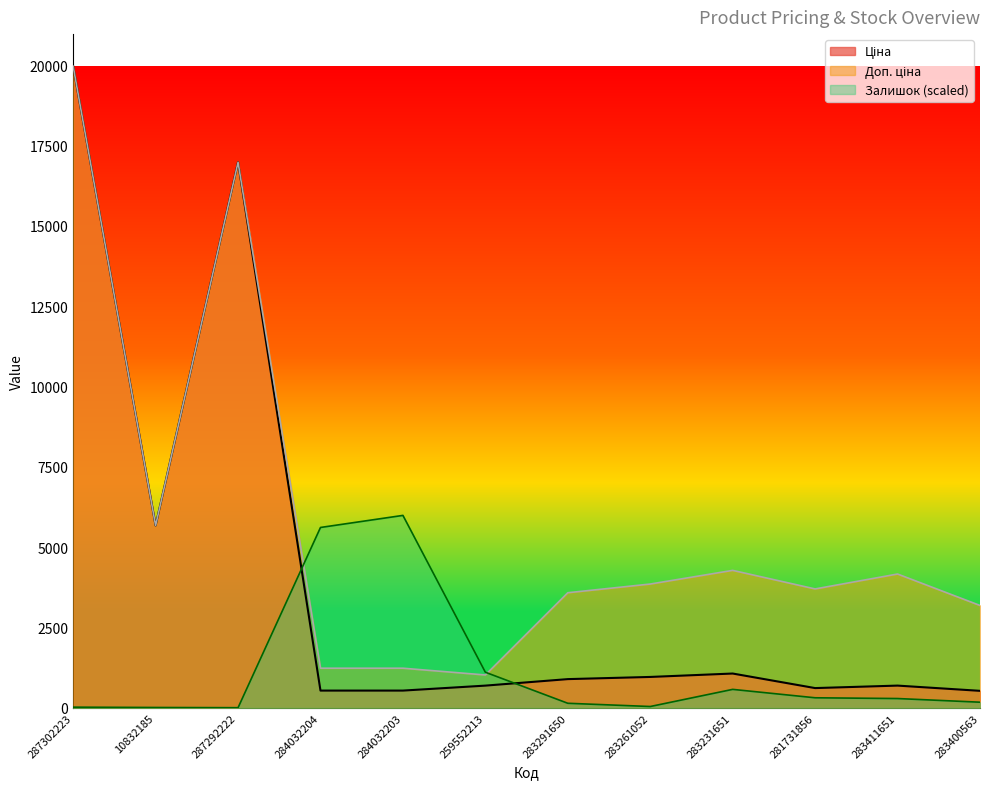

What is the difference between the Доп. ціна values at 283261052 and 283411651?

311.5